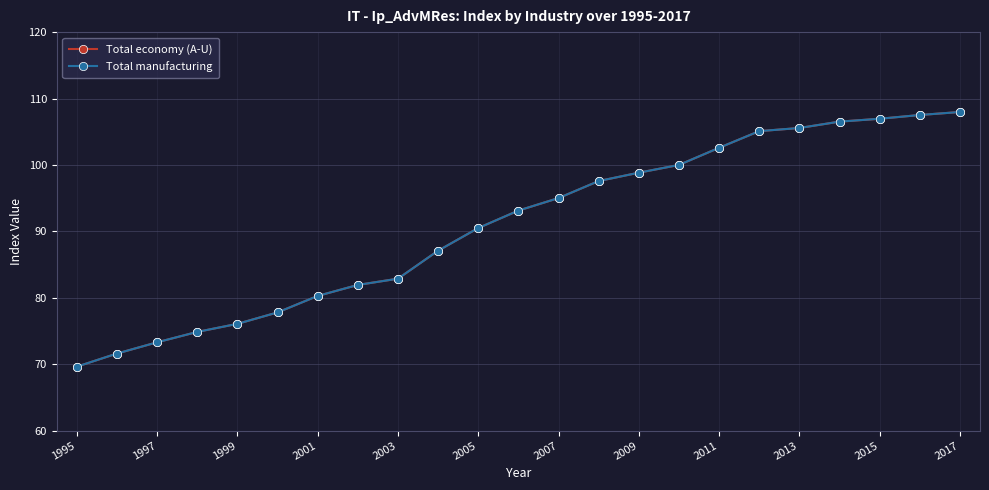

Is this an area chart (filled region under the line)?

No